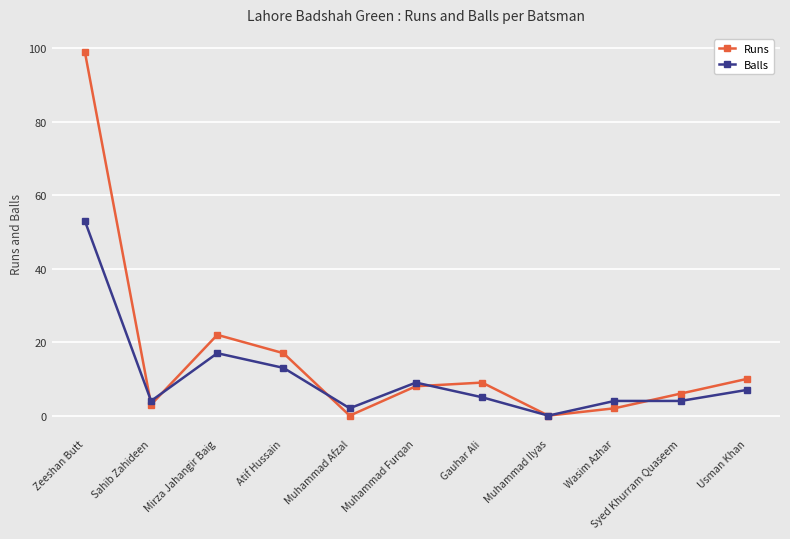

Where is the first local minimum for Runs?

Sahib Zahideen